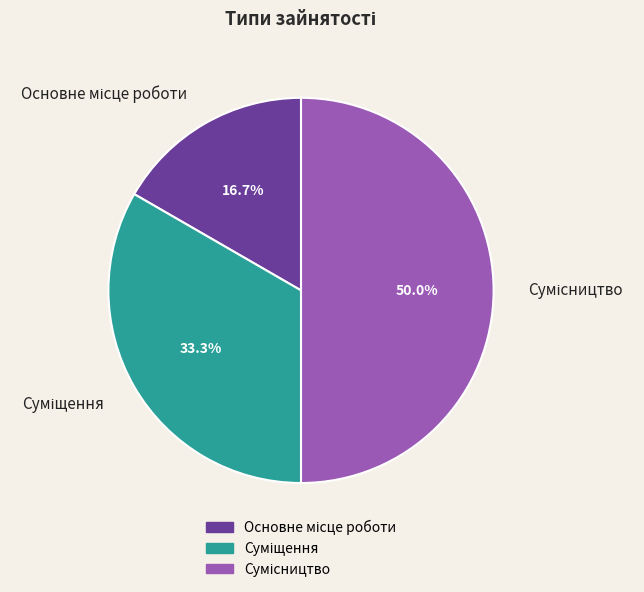

What is the change in value from Основне місце роботи to Суміщення?

+1